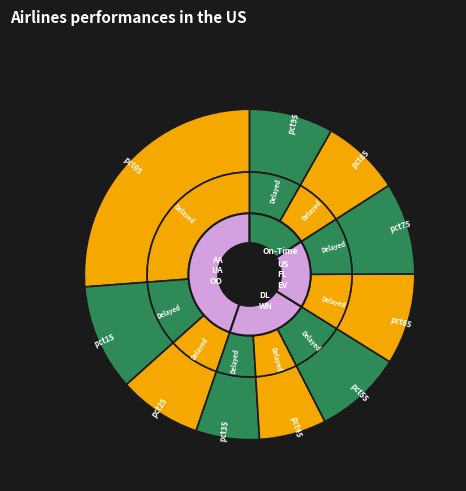

How many segments does this pie chart have?

10